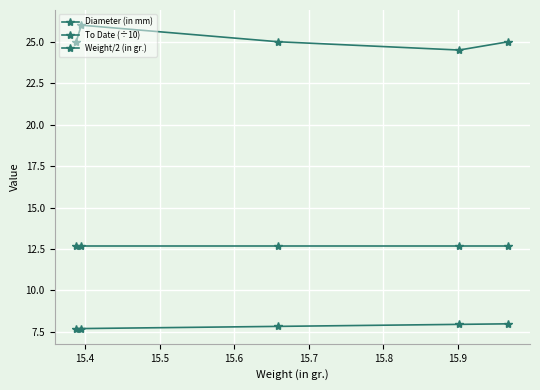

How many data points does each series have?

5